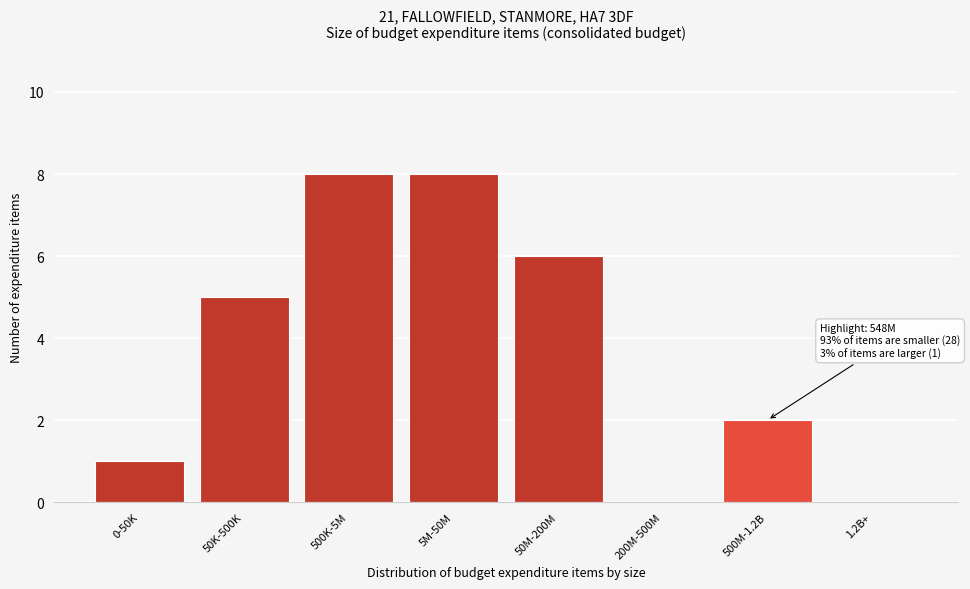

Reading left to right, list all the values displayed in this chart.

0-50K=1	50K-500K=5	500K-5M=8	5M-50M=8	50M-200M=6	200M-500M=0	500M-1.2B=2	1.2B+=0